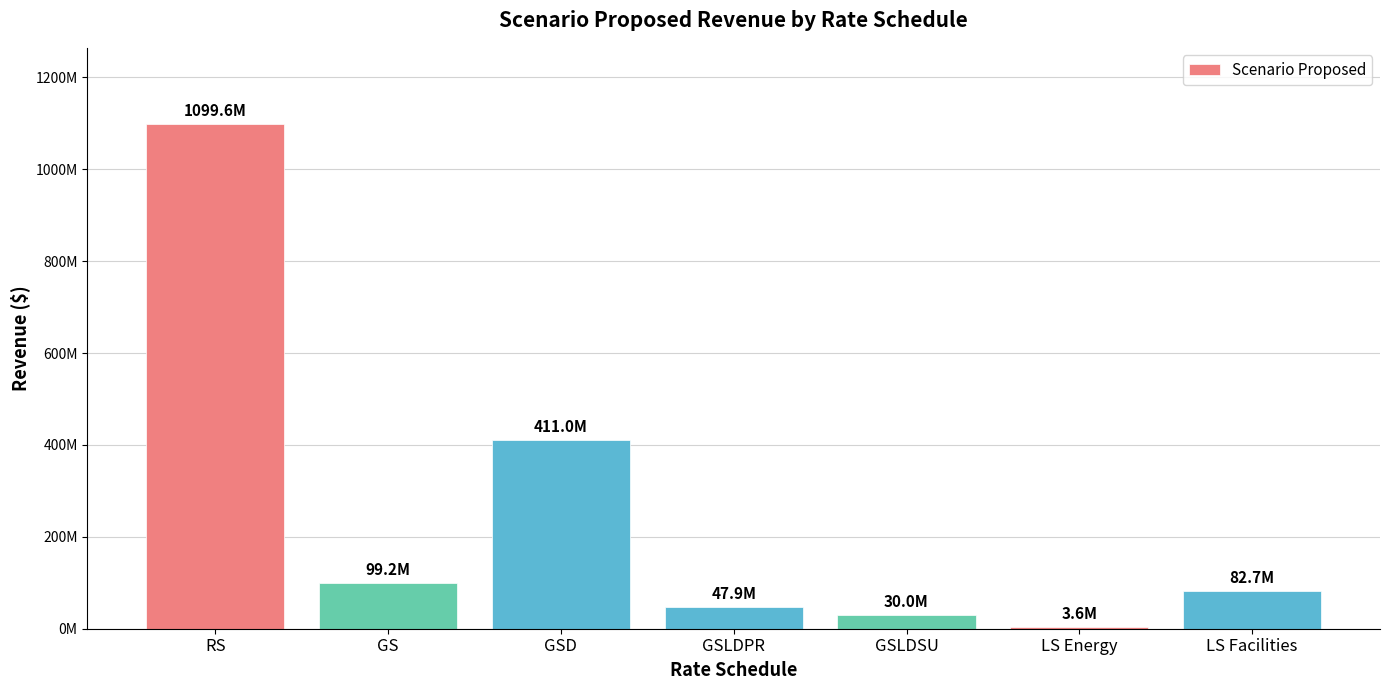

Between GS and GSD, which is larger?

GSD